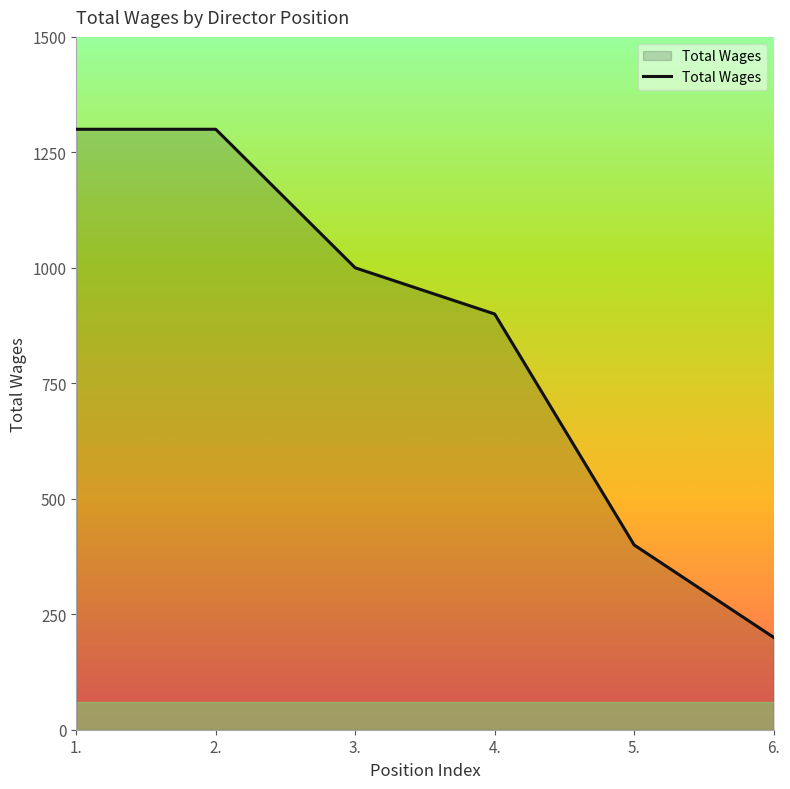

How many distinct data groups are displayed?

1